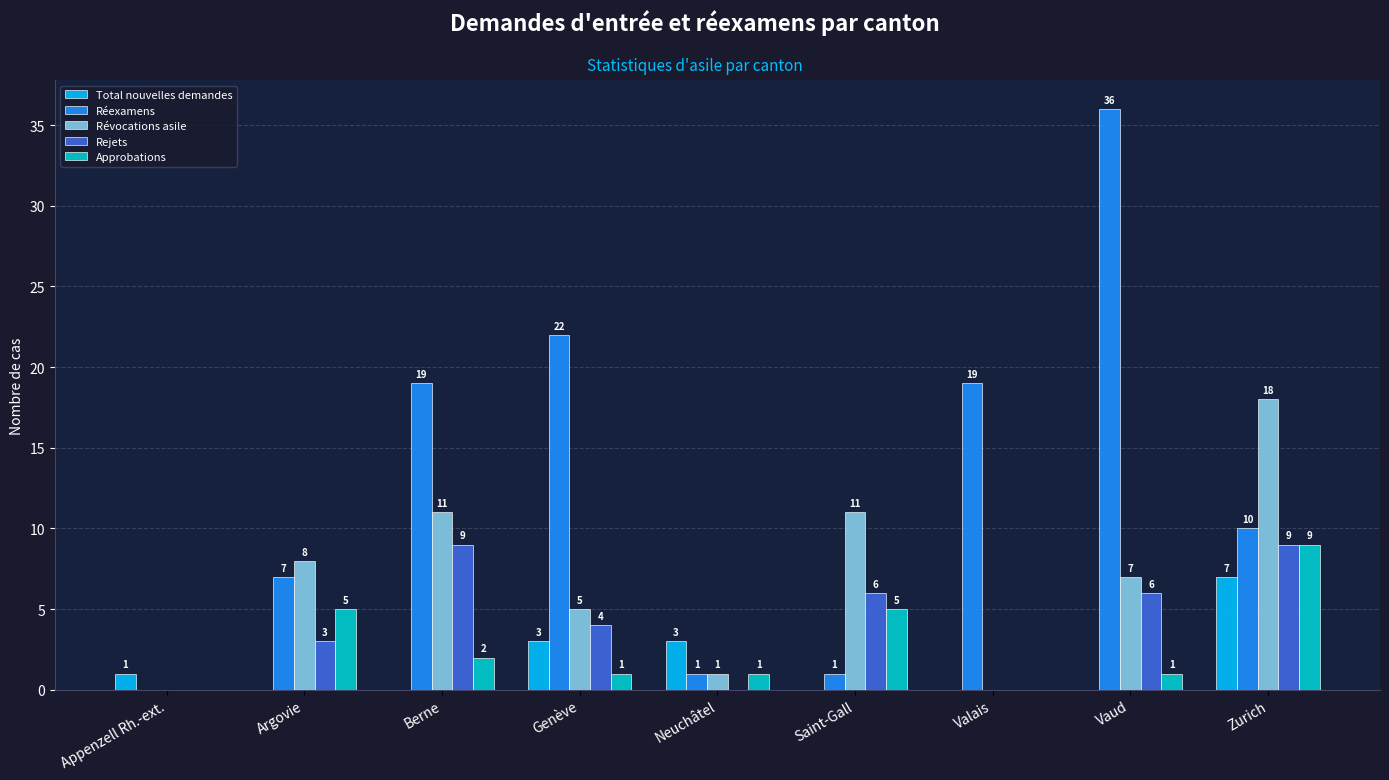

The value of Révocations asile at Appenzell Rh.-ext. is 0. True or false?

True